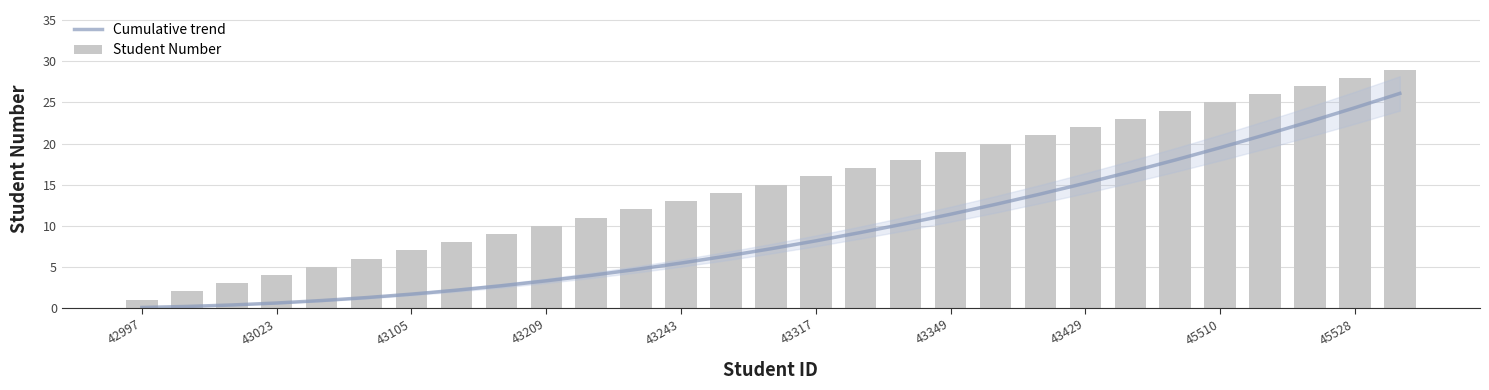

What is the label of the 1st bar from the left?

42997